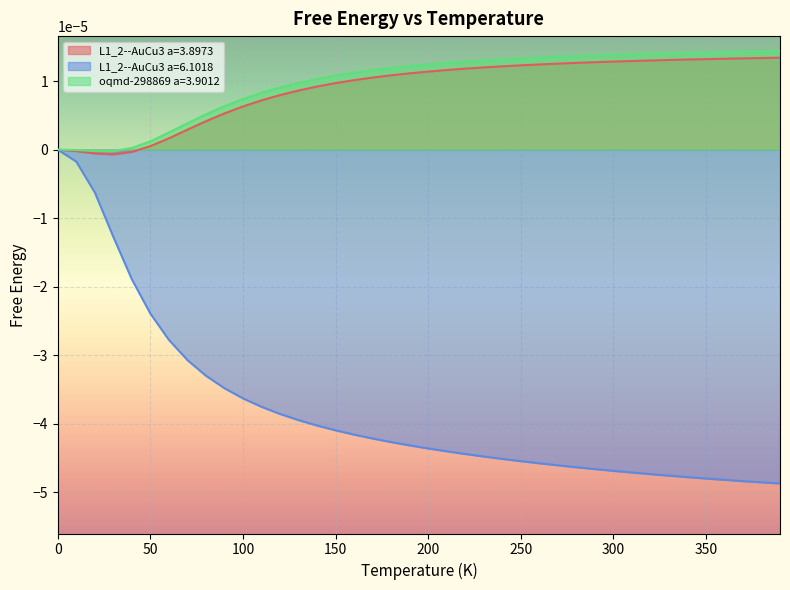

How many values in L1_2--AuCu3 a=3.8973 are above zero?

35